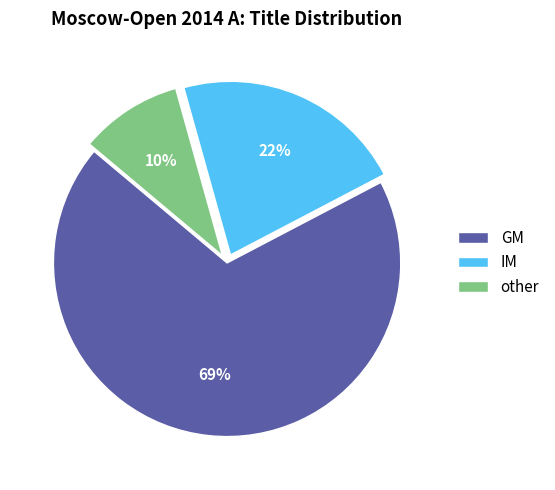

How many segments does this pie chart have?

3